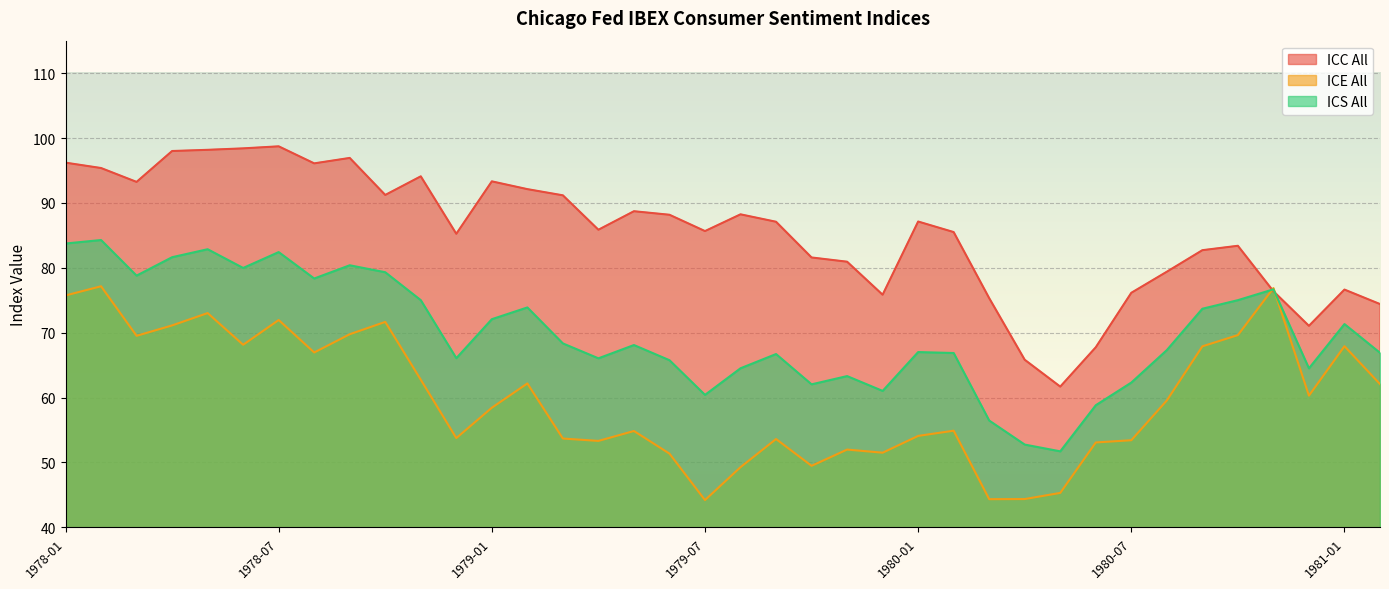

What is the label of the 31st point from the right?

1978-08